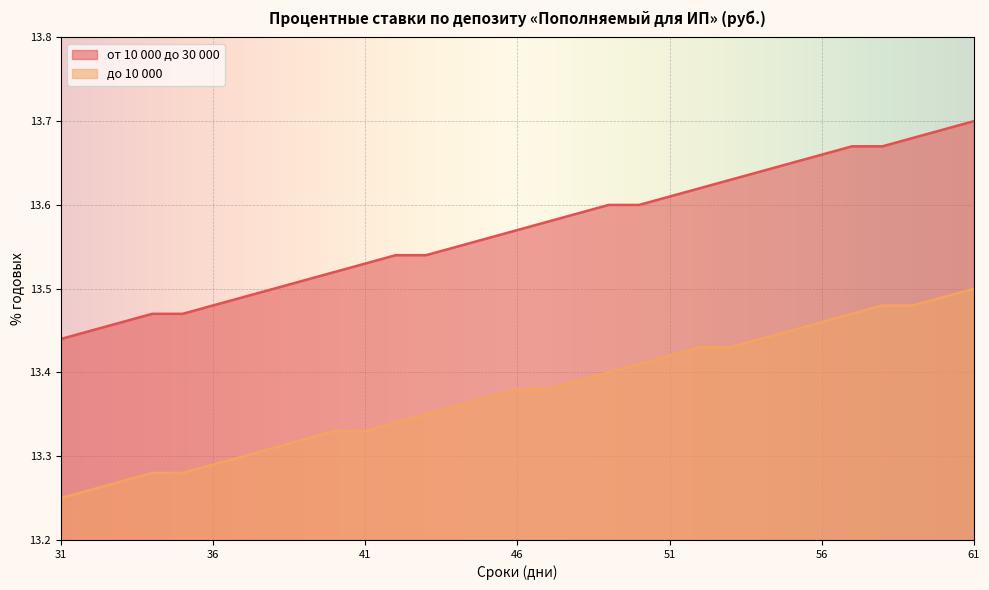

How many lines are shown in the chart?

2